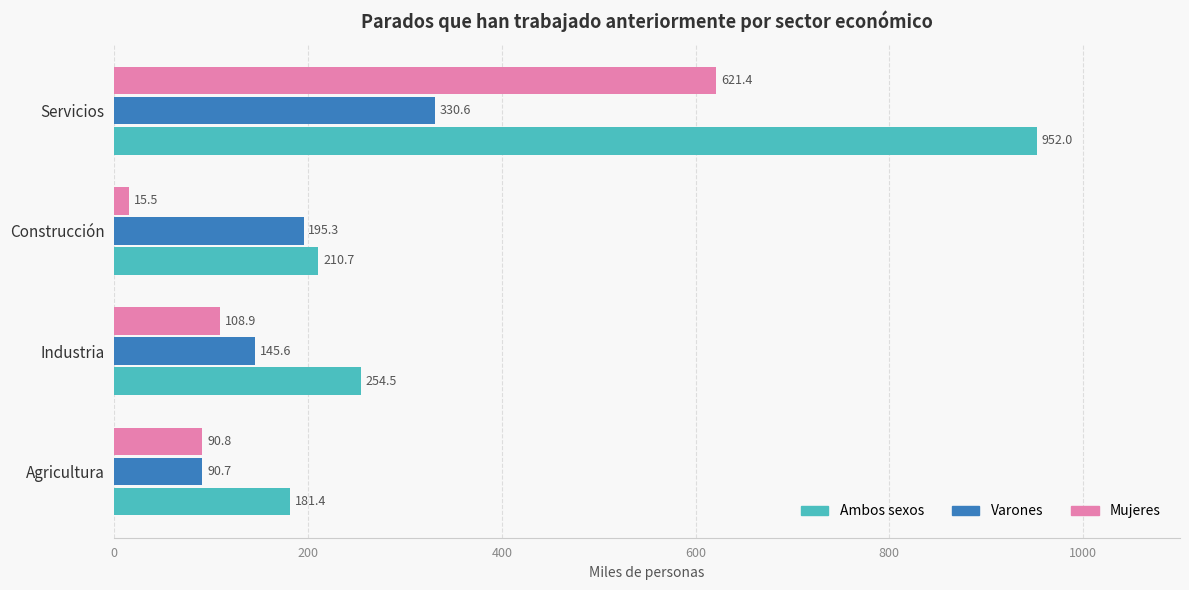

Which series has the largest range (max minus min)?

Ambos sexos